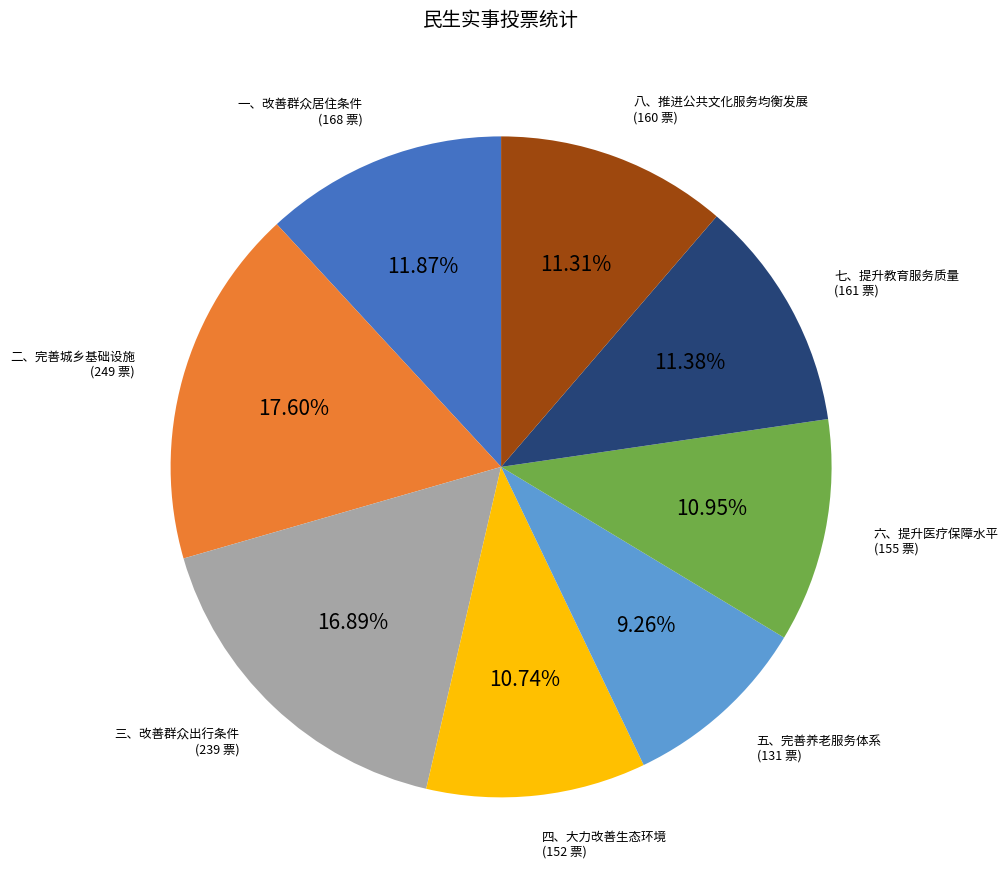

How many segments does this pie chart have?

8